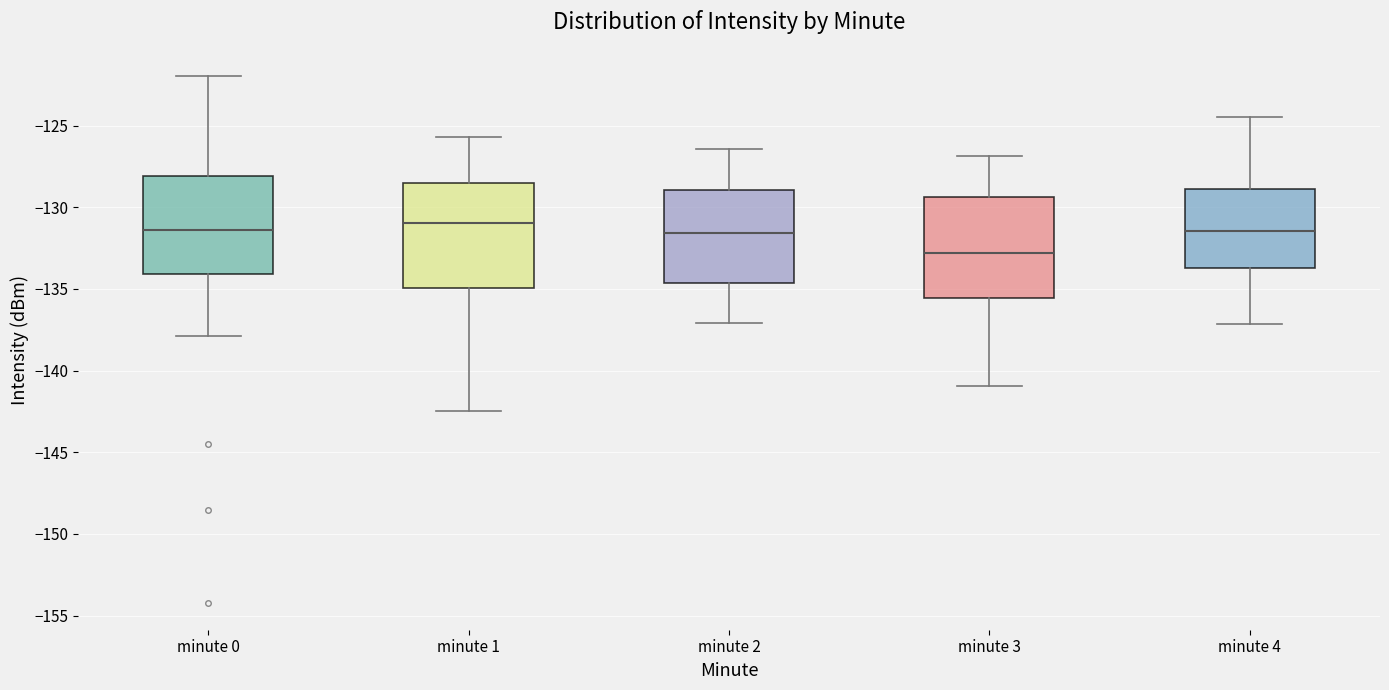

Where is the lower edge of the box for minute 2 on the y-axis? The values are not printed on the chart, so give them approximately, as read against the axis.

-134.5